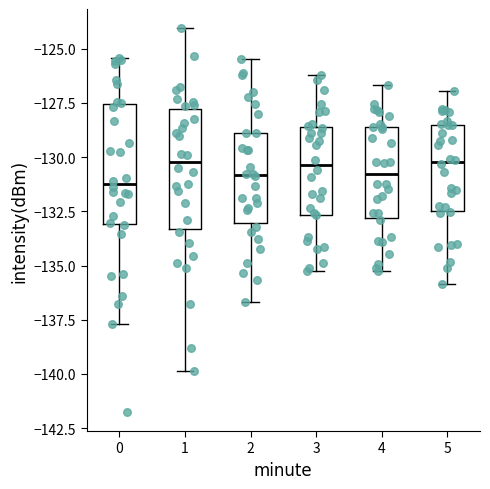

Reading left to right, transcribe this box plot: for each box, give where its median line is, the range the box spans, and where its two whiskers end, as read against the y-axis. The values are not printed on the chart, so give them approximately, as read against the axis.

0: median -131.0, box -133.0 to -127.5, whiskers -137.5 to -125.5
1: median -130.0, box -133.5 to -128.0, whiskers -140.0 to -124.0
2: median -131.0, box -133.0 to -129.0, whiskers -136.5 to -125.5
3: median -130.5, box -132.5 to -128.5, whiskers -135.0 to -126.0
4: median -131.0, box -133.0 to -128.5, whiskers -135.5 to -126.5
5: median -130.0, box -132.5 to -128.5, whiskers -136.0 to -127.0